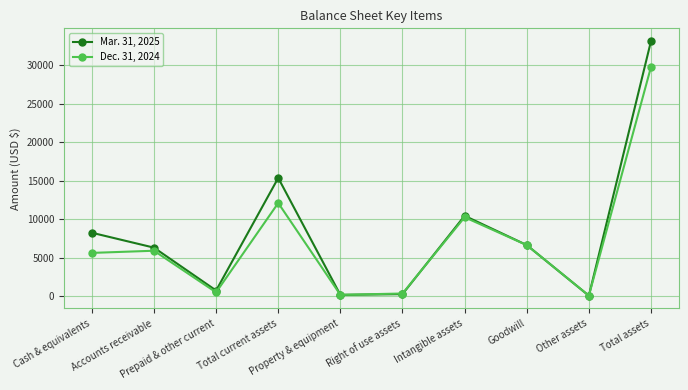

The value of Mar. 31, 2025 at Total assets is 33120. True or false?

True